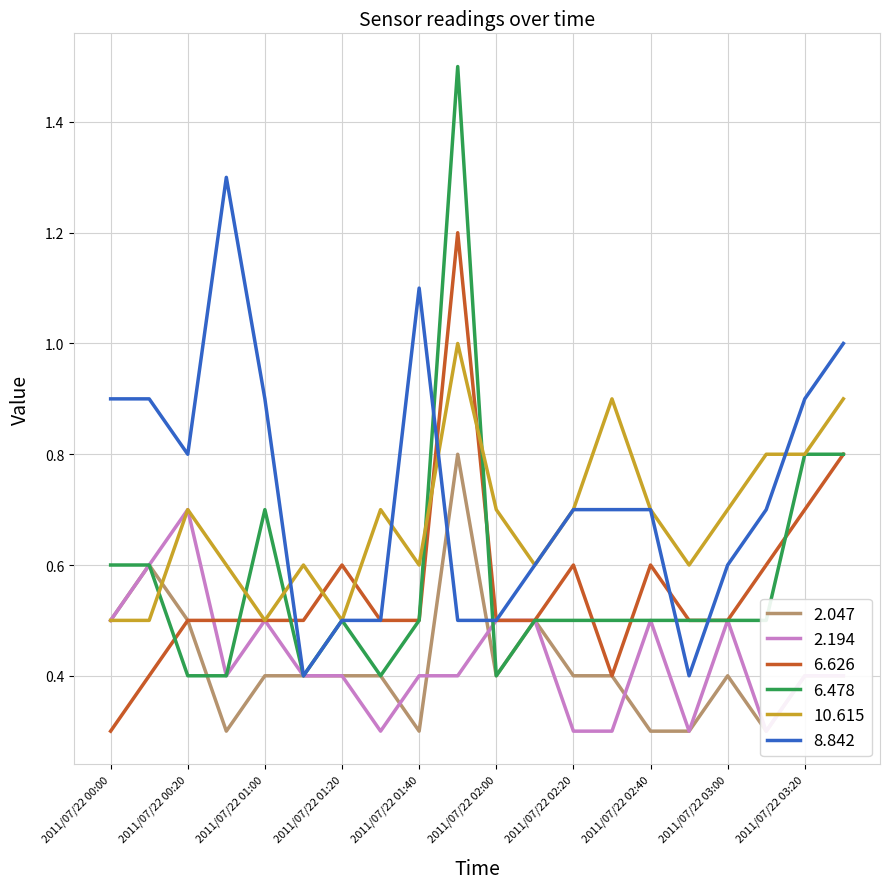

At which category does the chart reach its peak across all series?

2011/07/22 01:50